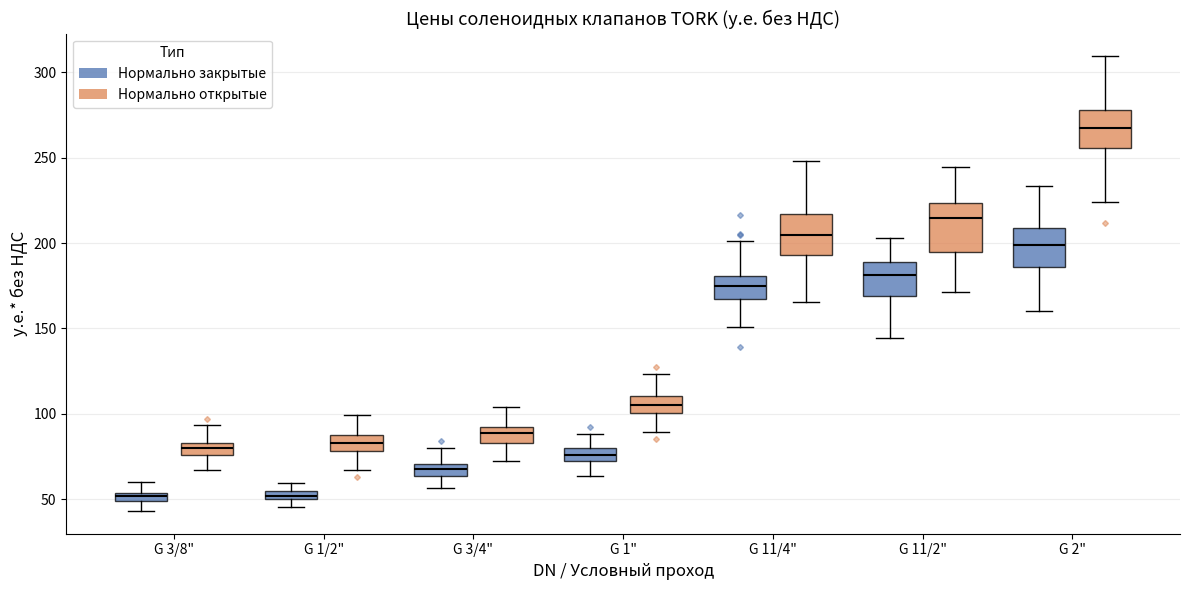

Which box is the tallest, from its lower edge to its upper edge?

G 11/2" (Нормально открытые)